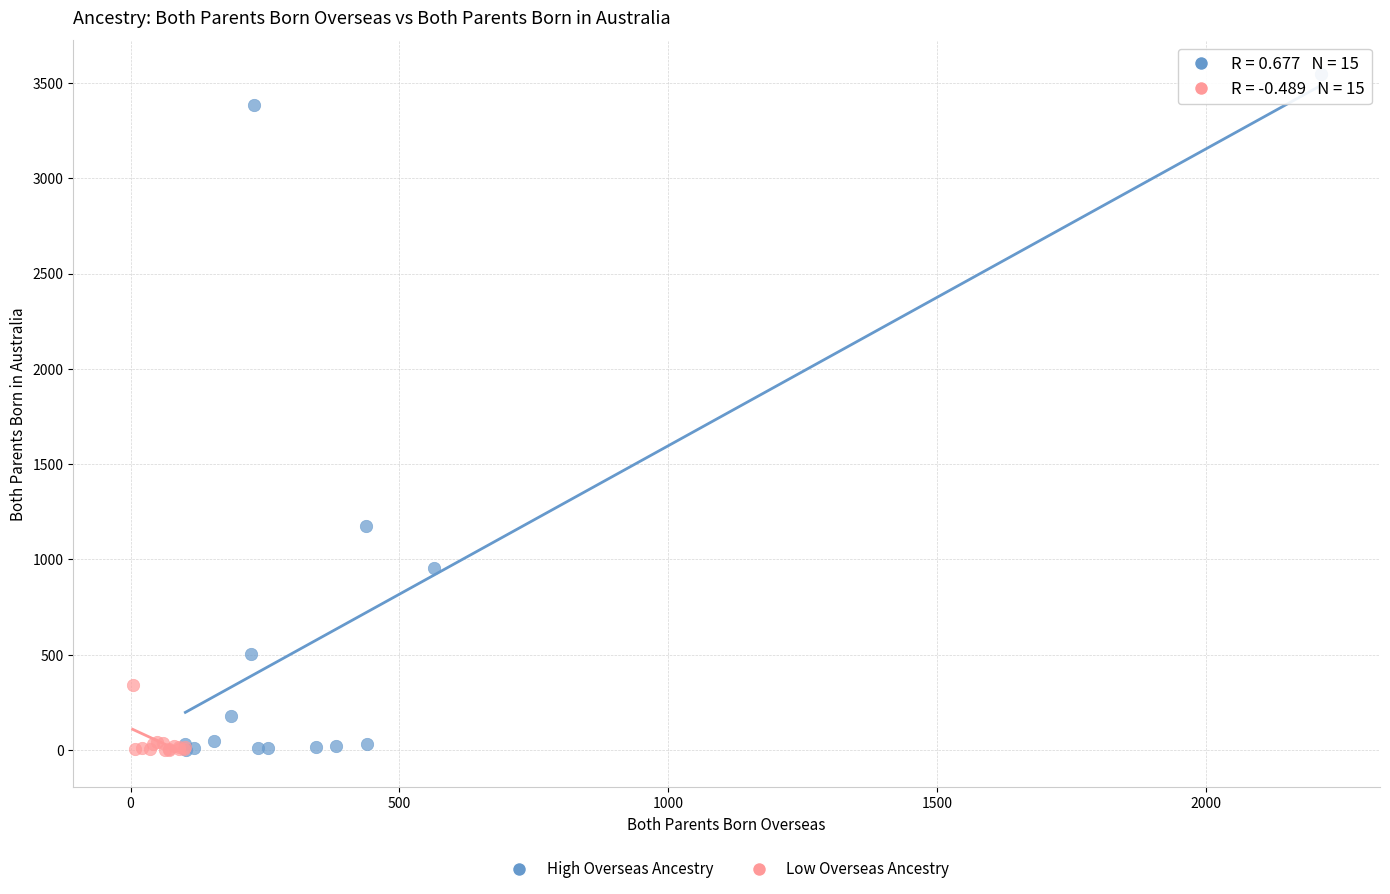

Which series has the widest spread of Y values?

High Overseas Ancestry